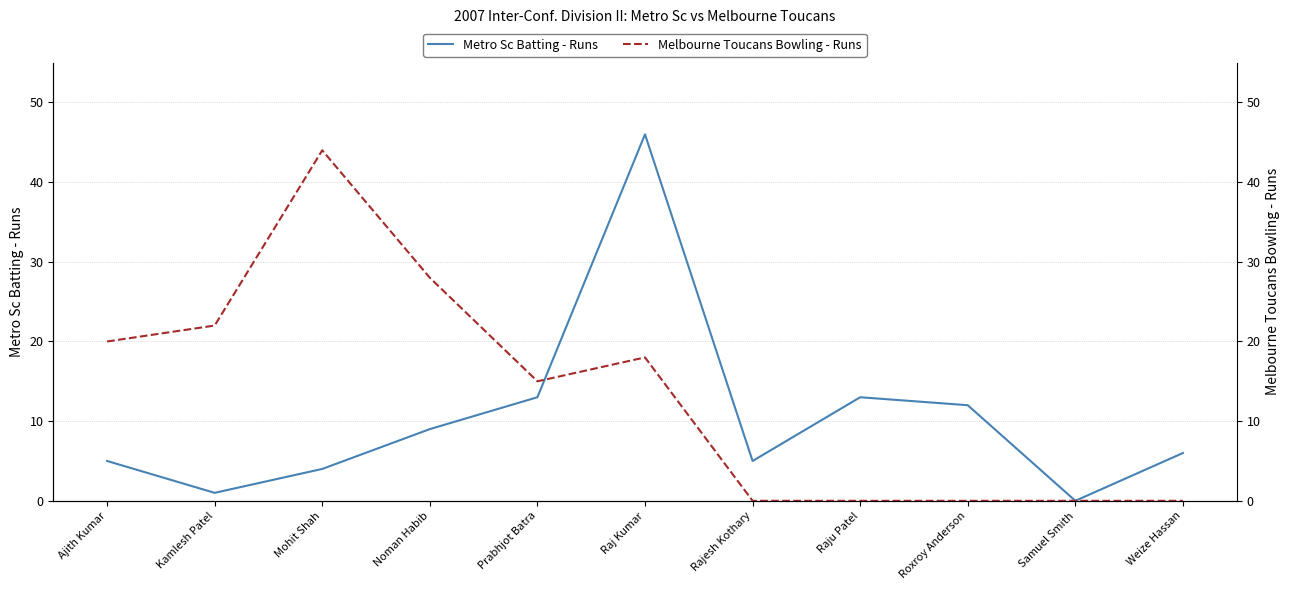

Count the number of categories in the chart.

11